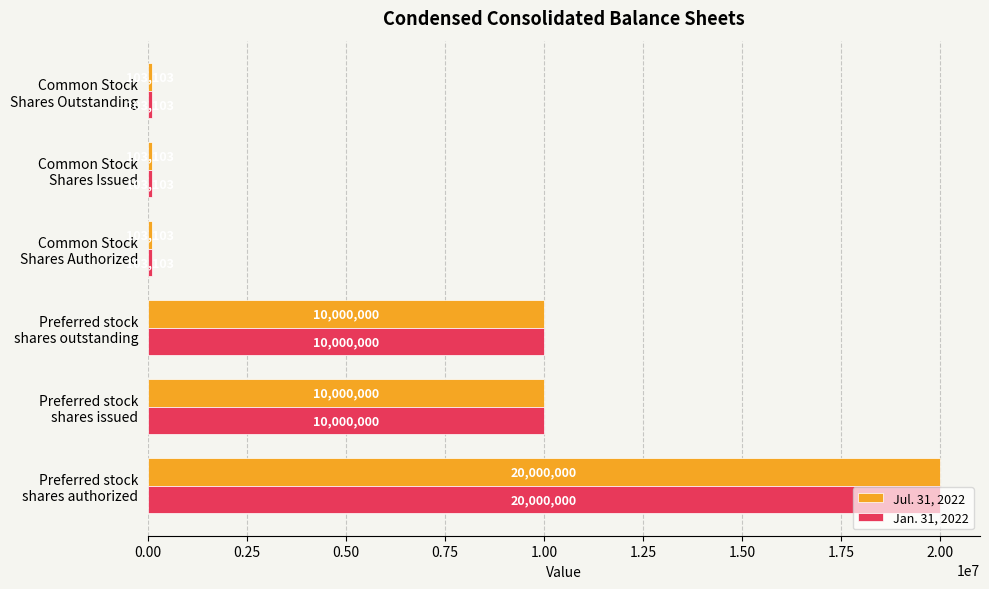

What is the difference between the maximum and second lowest values in the Jan. 31, 2022 series?

19896897